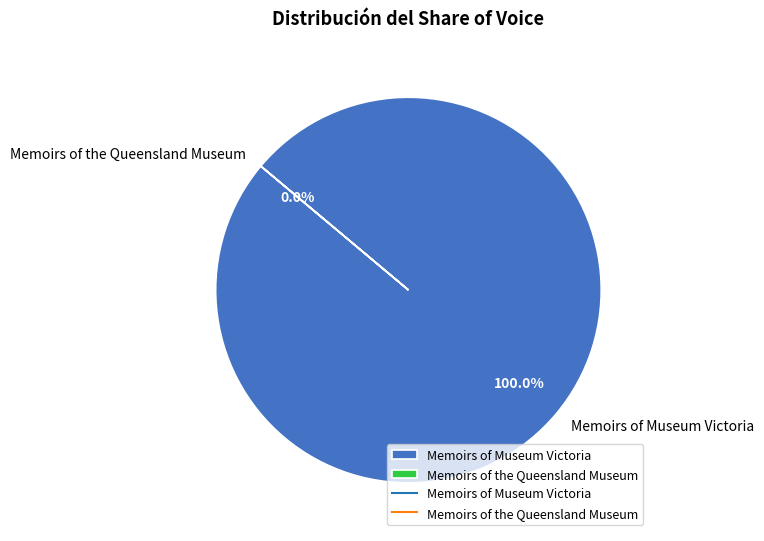

Approximately how many times larger is the value at Memoirs of Museum Victoria compared to Memoirs of the Queensland Museum?

620348.5